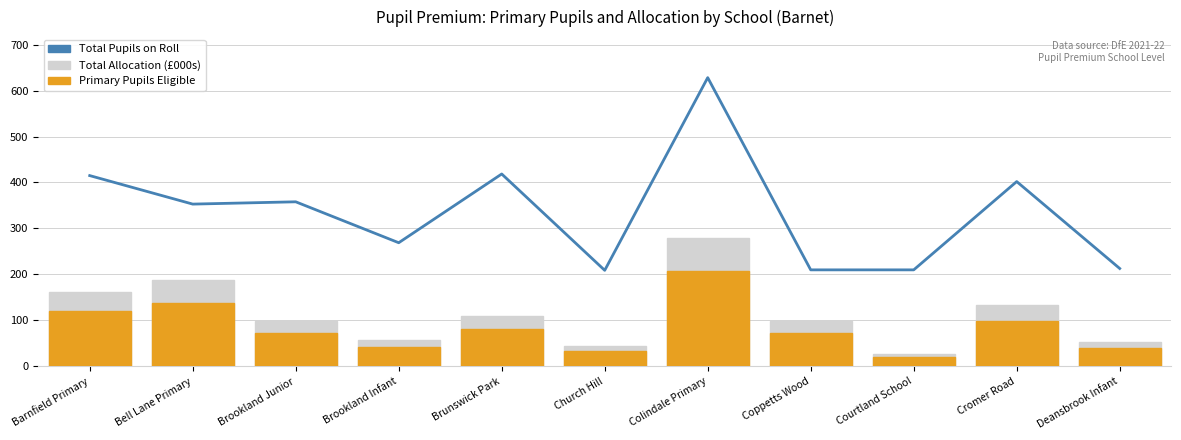

Which category has the lowest value across all series?

Courtland School